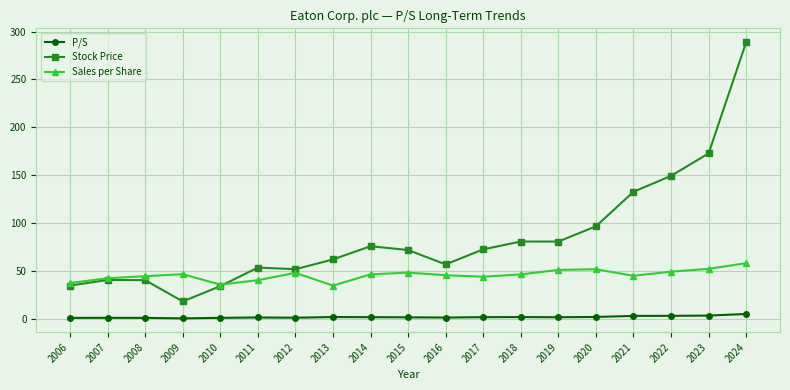

The value of Stock Price at 2010 is 13.8. True or false?

False